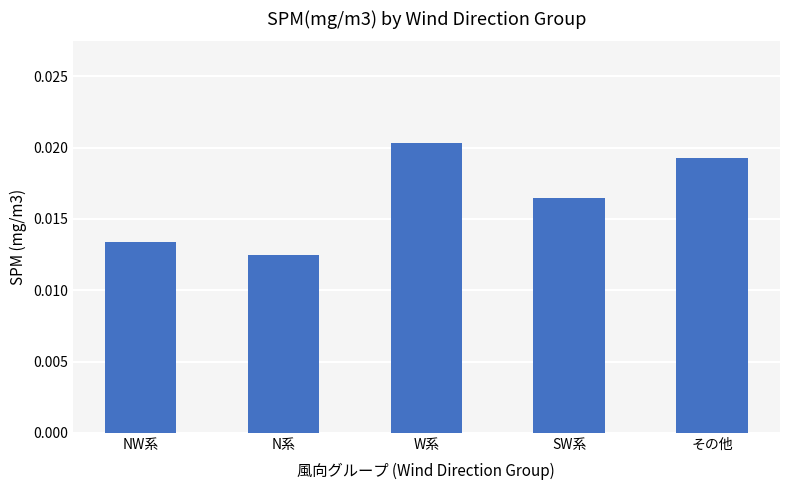

What is the label of the 4th bar from the left?

SW系